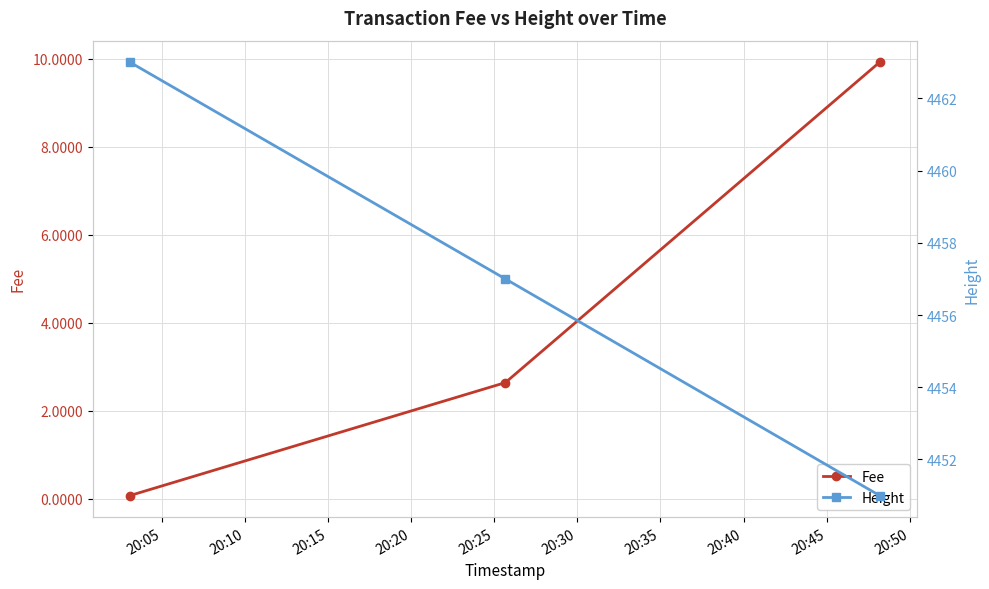

What is the maximum value for Fee?

9.9